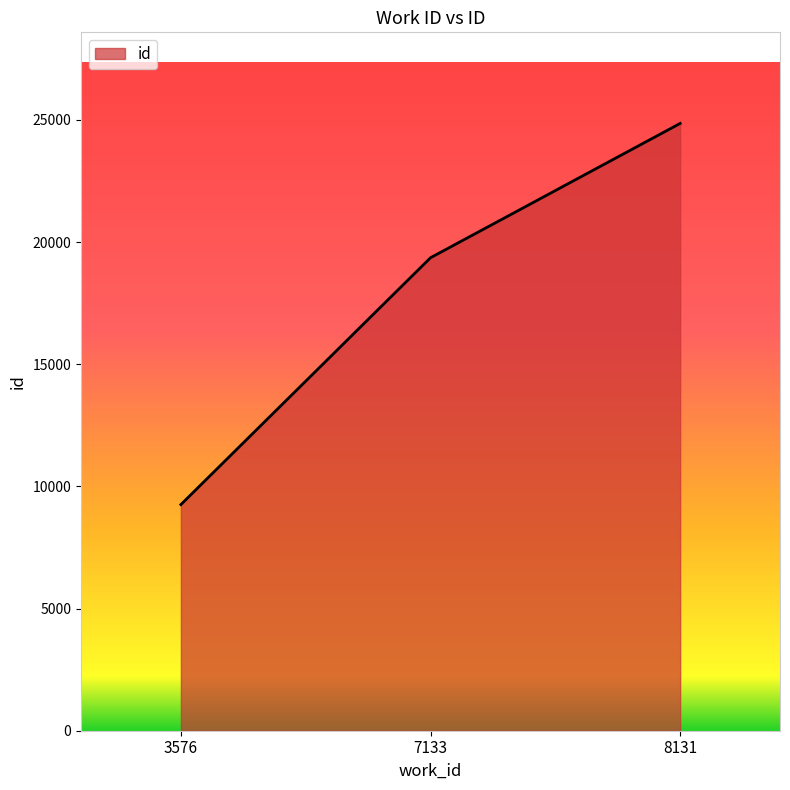

What is the sum of the values at 3576 and 8131?

34112